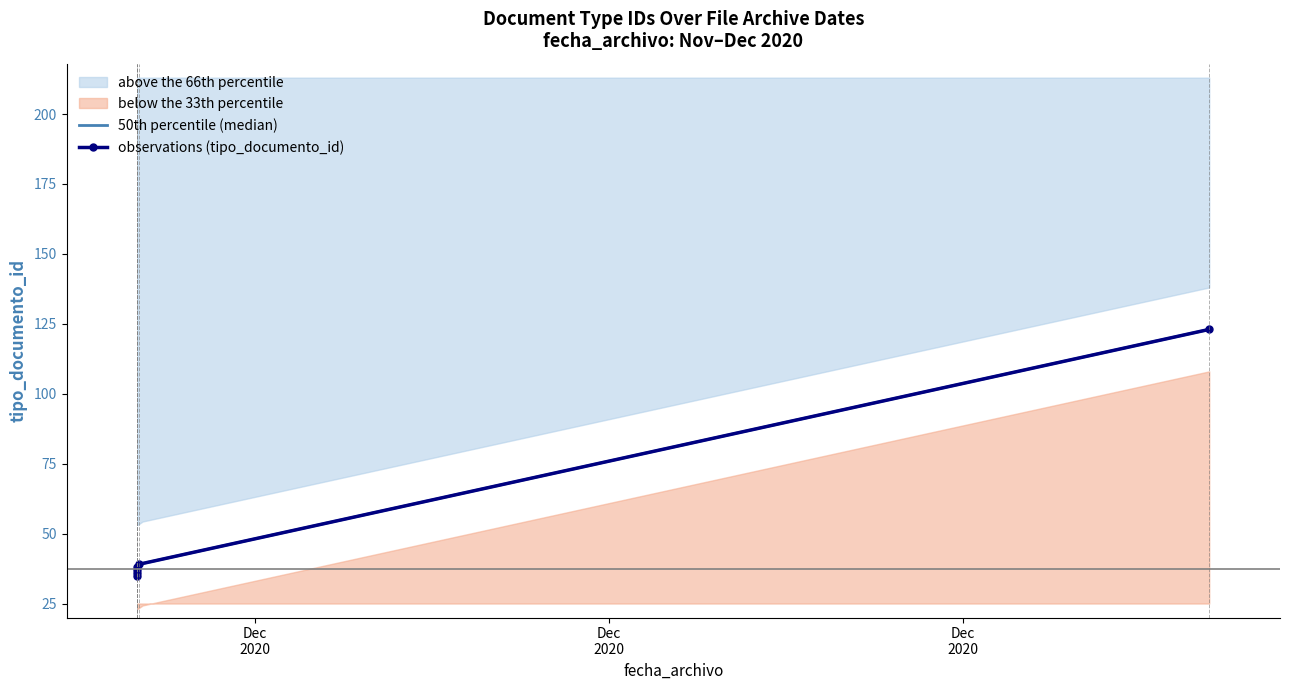

Approximately how many times larger is the value at 2020-11-30 08:24:52 compared to 2020-12-15 11:36:47?

0.3